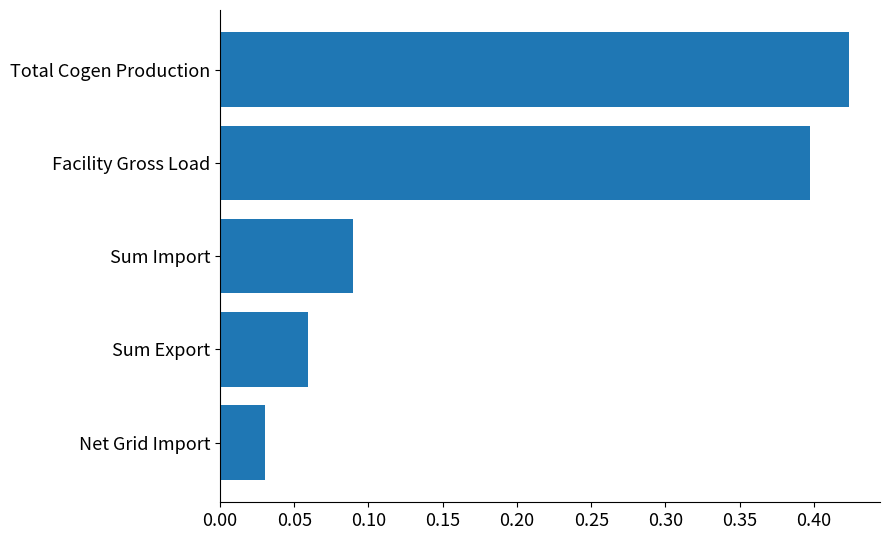

Is it true that the value at Total Cogen Production is 0.2?

False